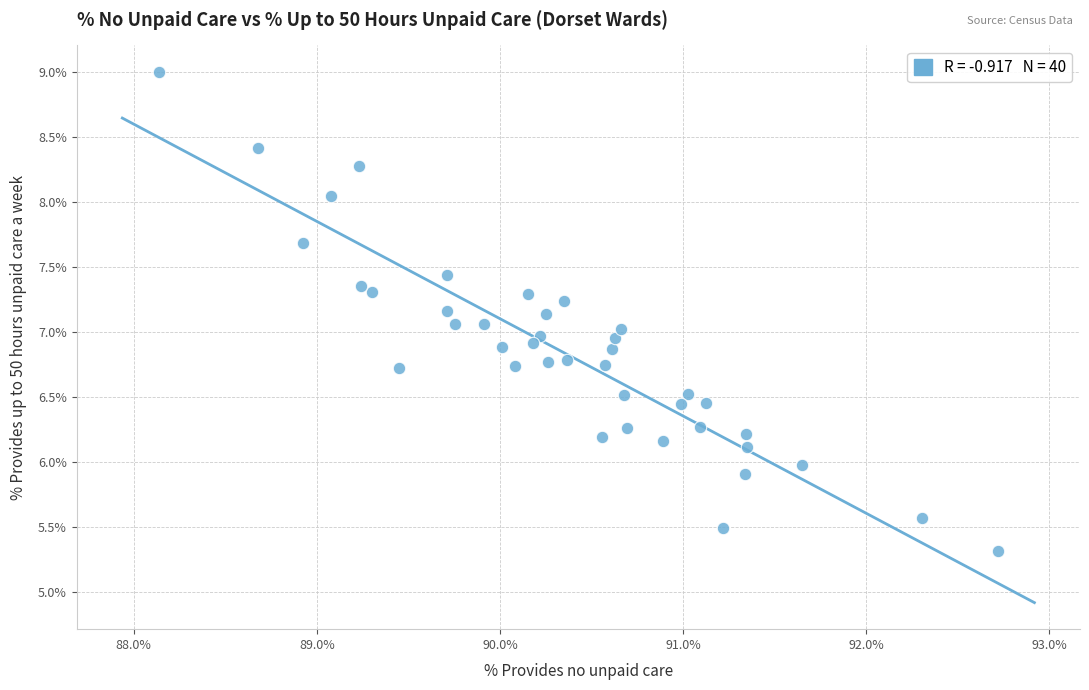

What is the range of Y values (max minus min)?

3.7